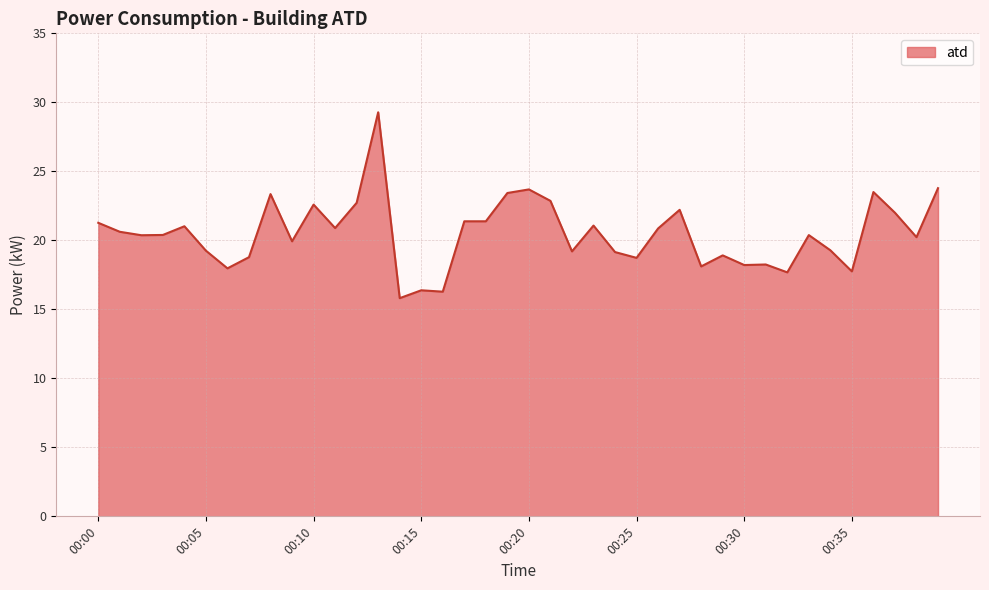

What is the greatest value displayed?

29.3